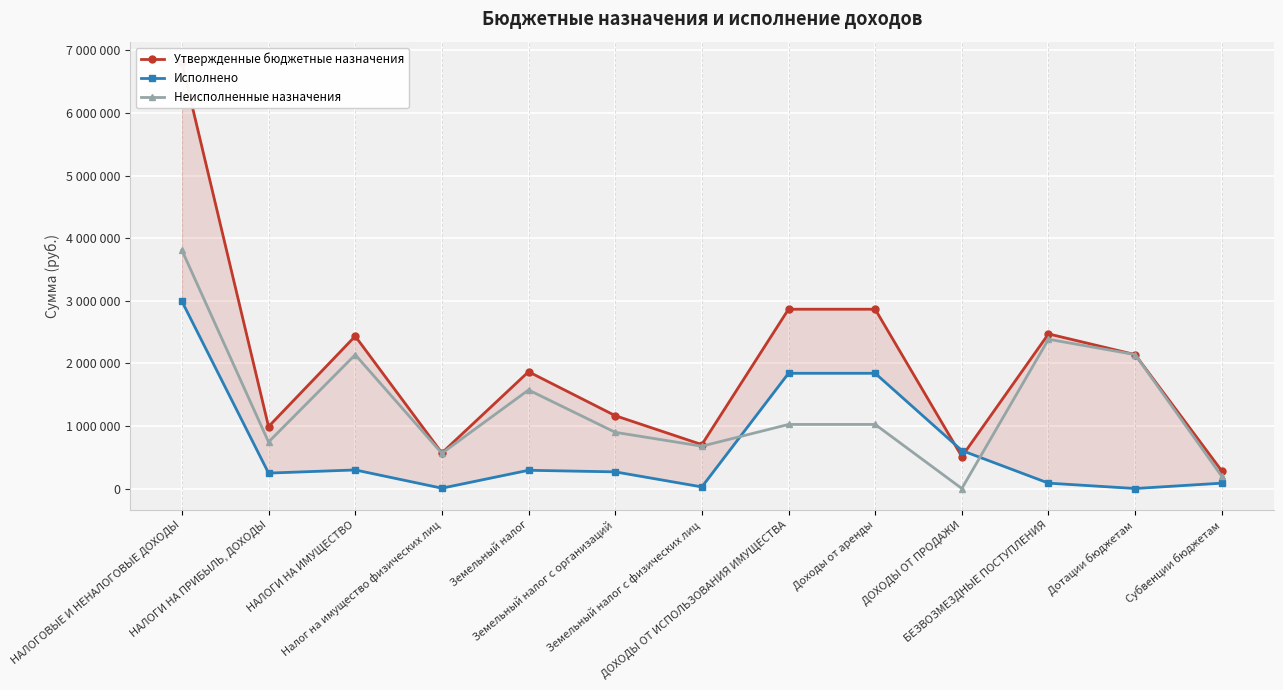

At which label is Исполнено closest to 1495554?

ДОХОДЫ ОТ ИСПОЛЬЗОВАНИЯ ИМУЩЕСТВА